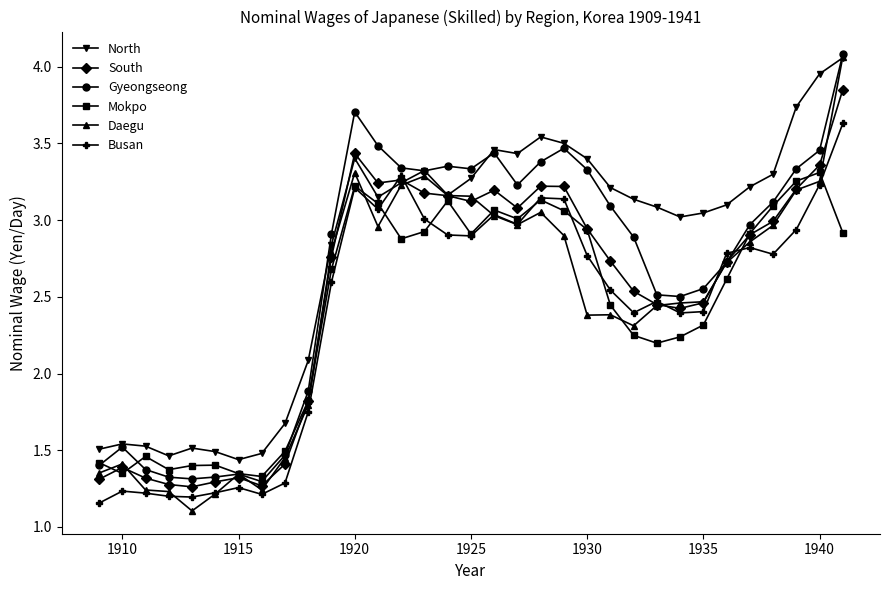

True or false: Busan has more than 0 interior local peaks.

True